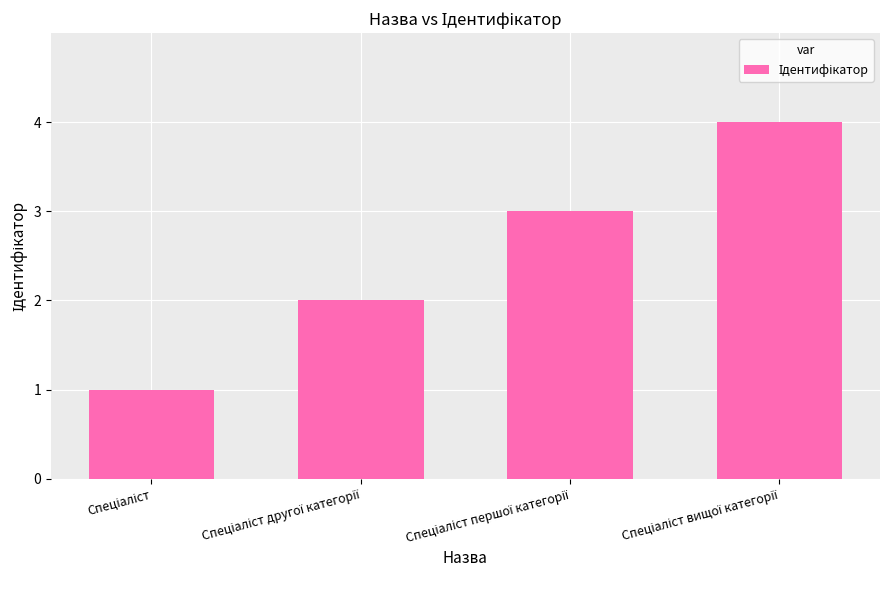

What is the greatest value displayed?

4